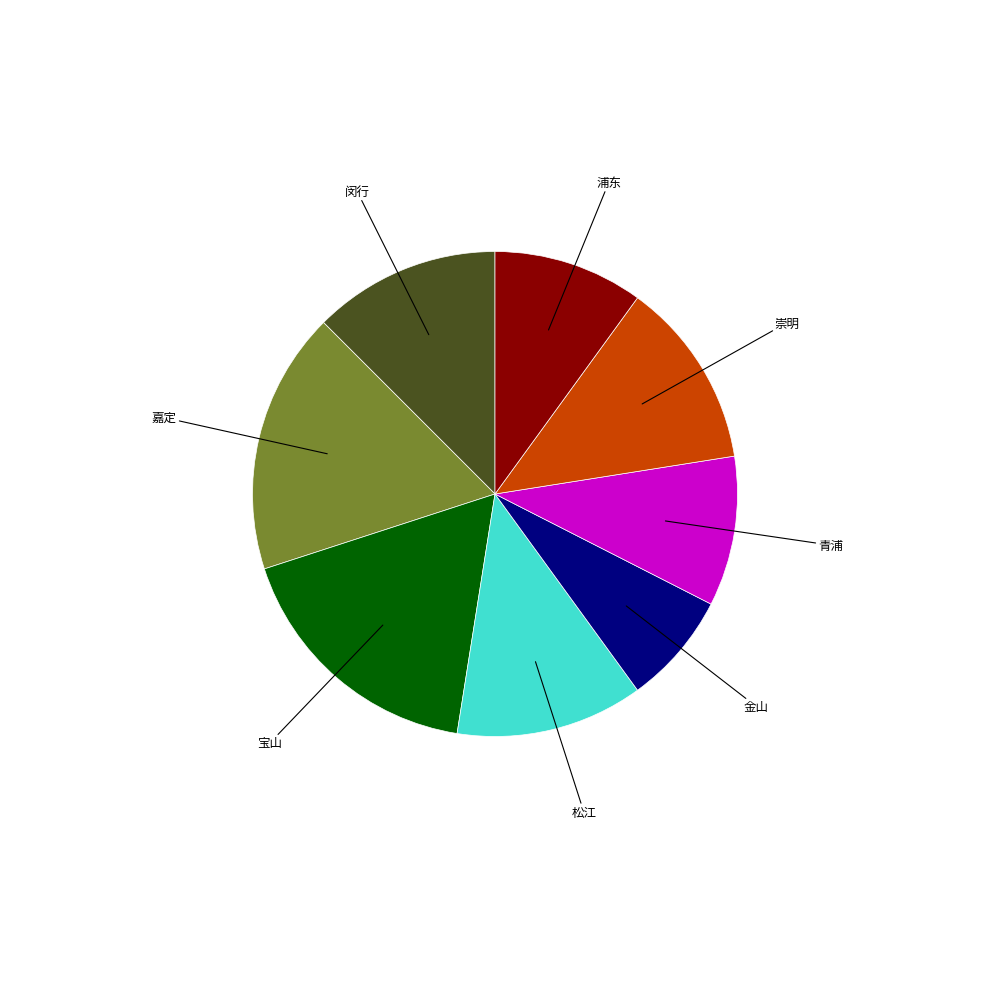

How many segments does this pie chart have?

8